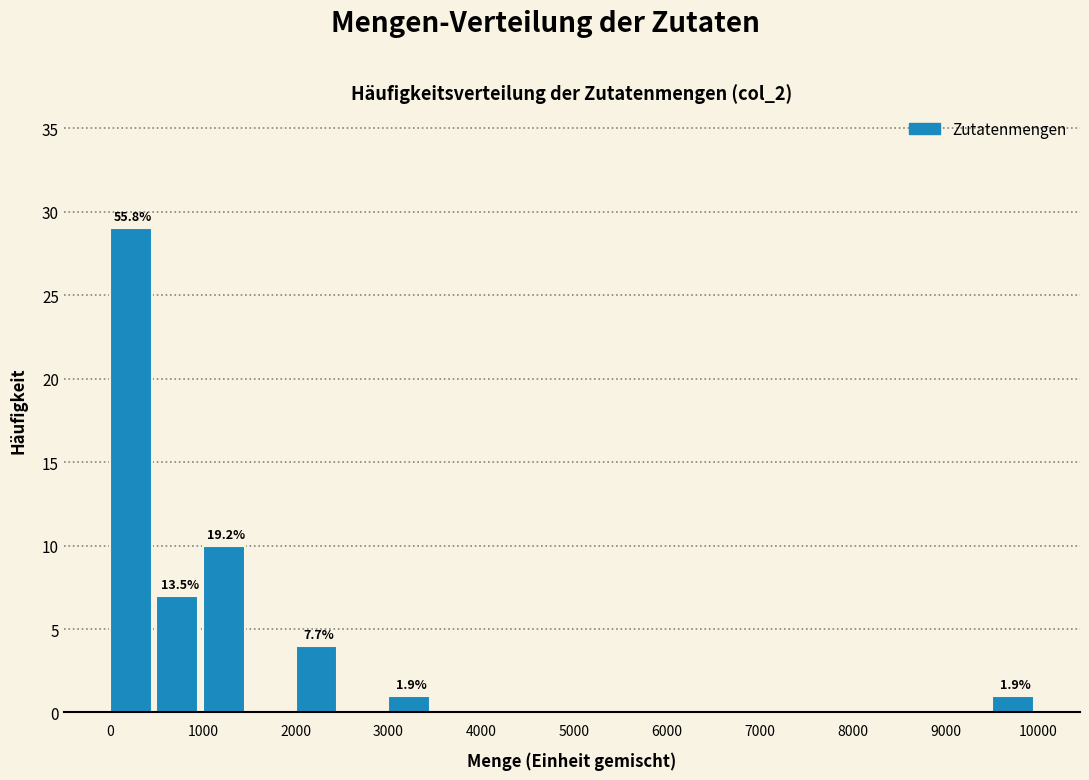

Over which range of the x-axis is the bar tallest?

0 to 500